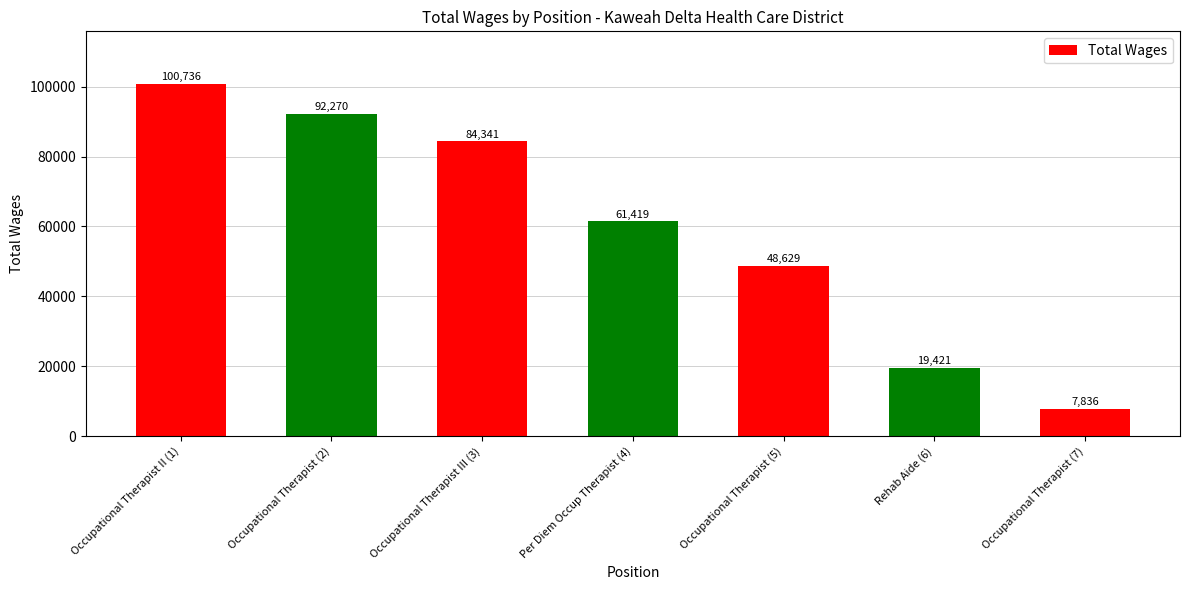

True or false: the data shows 84341 at Occupational Therapist III (3).

True